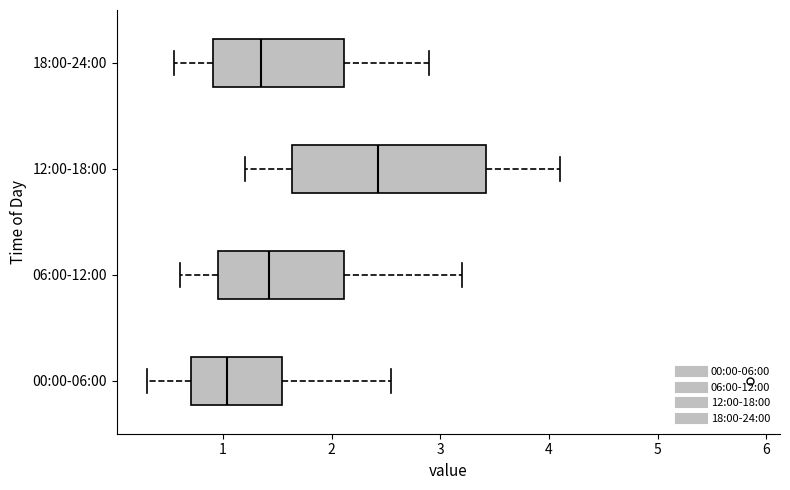

Which box has the furthest to the left median line?

00:00-06:00